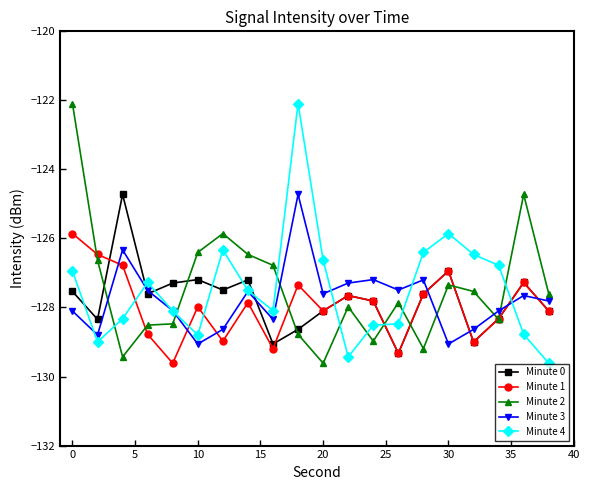

After their last crossing, which series has the higher values: Minute 4 or Minute 2?

Minute 2